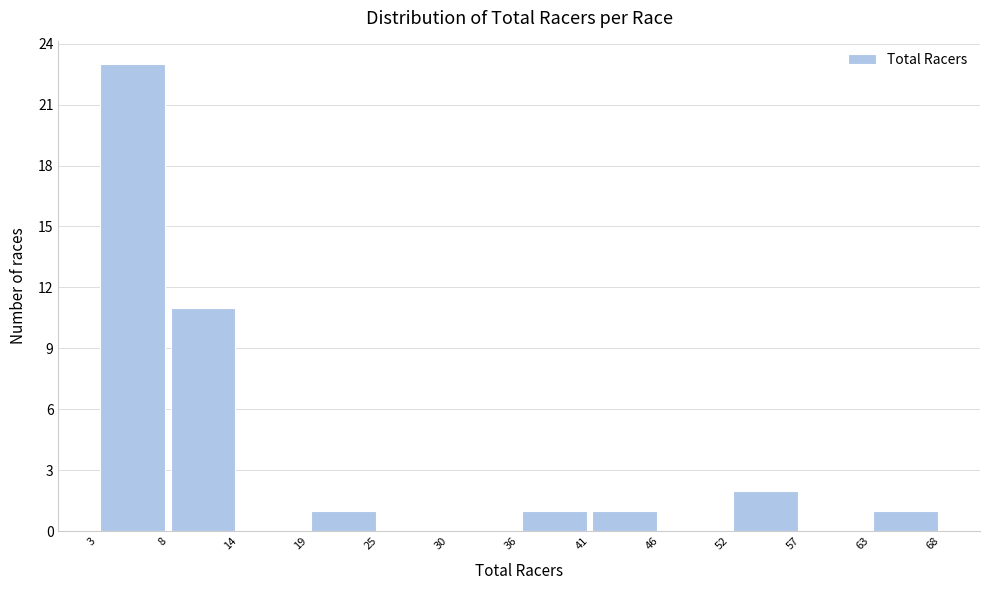

Reading left to right, list every bar in this chart as the range it spans on the x-axis followed by its height. The values are not printed on the chart, so give them approximately, as read against the axis.

3 to 8: 23
8 to 14: 11
14 to 19: 0
19 to 25: 1
25 to 30: 0
30 to 36: 0
36 to 41: 1
41 to 46: 1
46 to 52: 0
52 to 57: 2
57 to 63: 0
63 to 68: 1